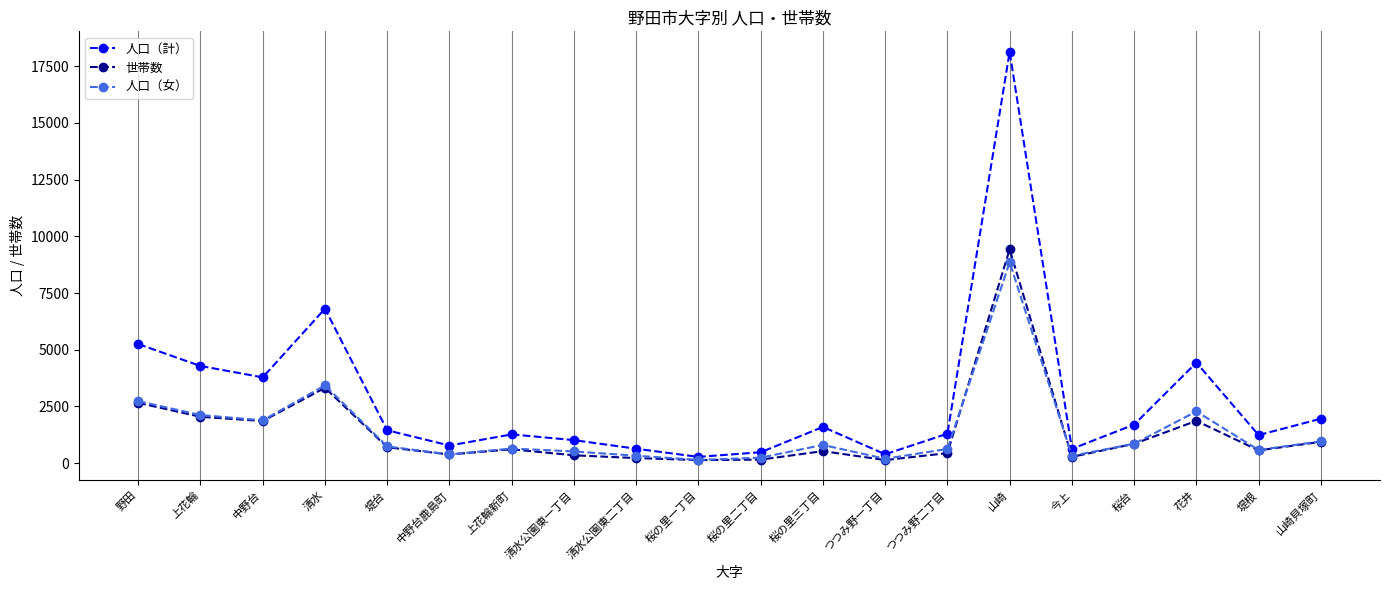

What is the label of the 14th point from the left?

つつみ野二丁目